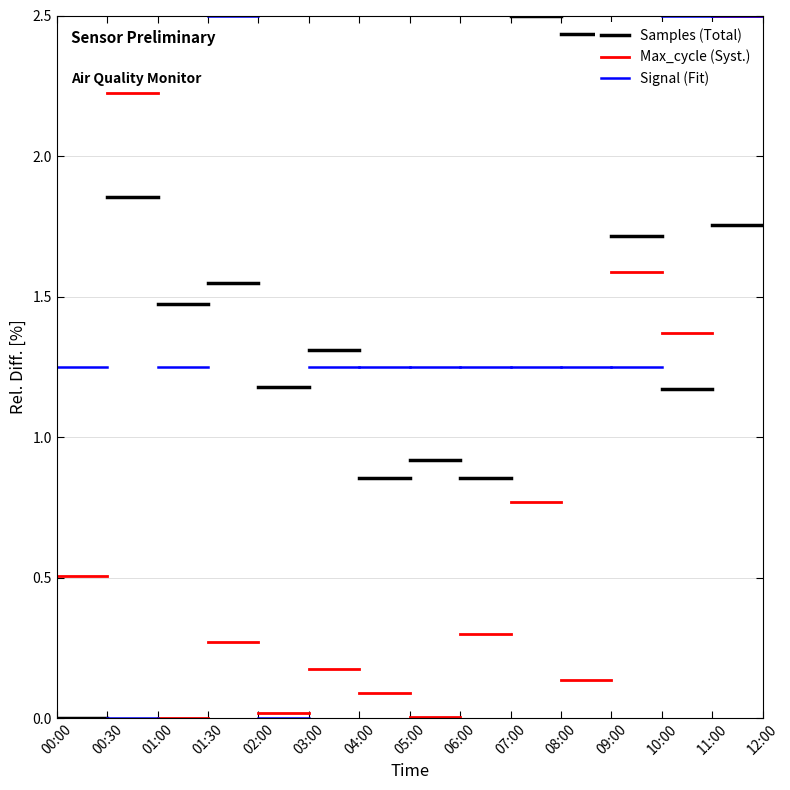

Does the chart display data point markers on the line(s)?

No